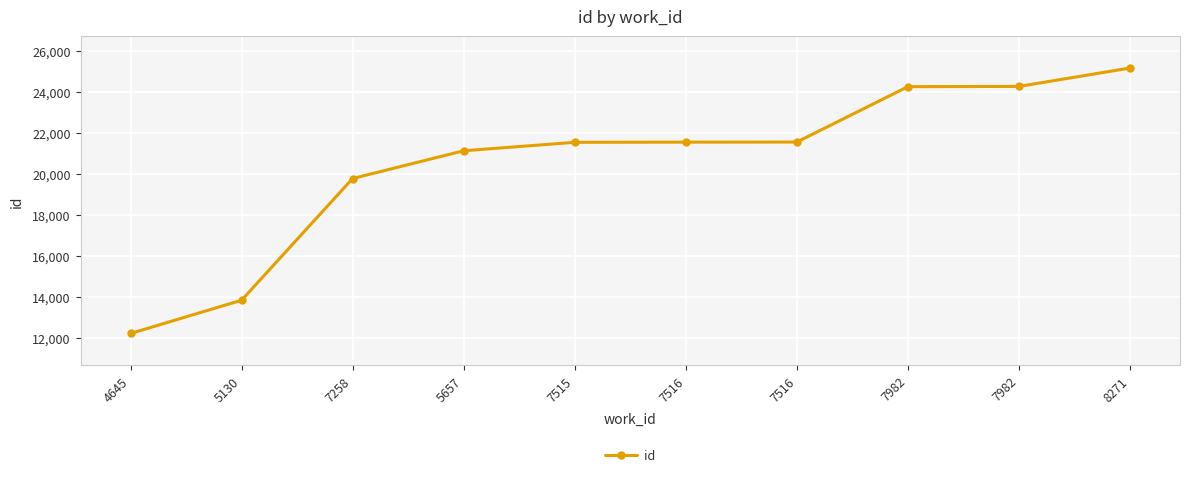

Is this an area chart (filled region under the line)?

No